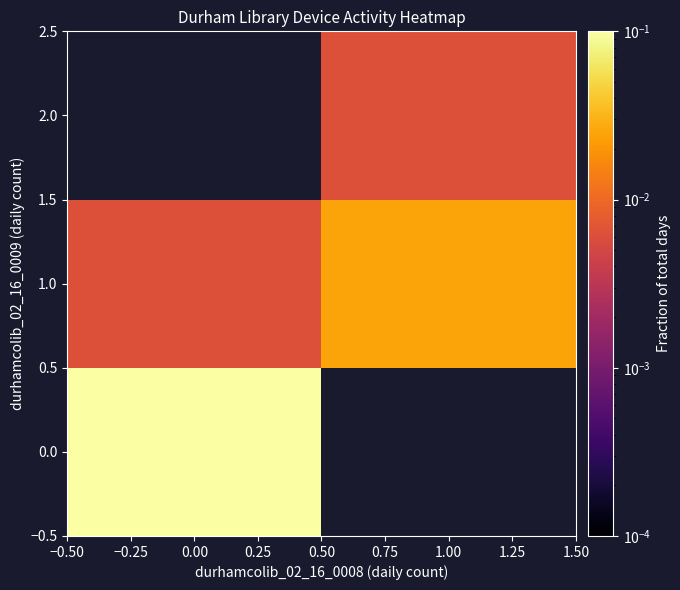

How many positive values does the 0.0 series have?

1